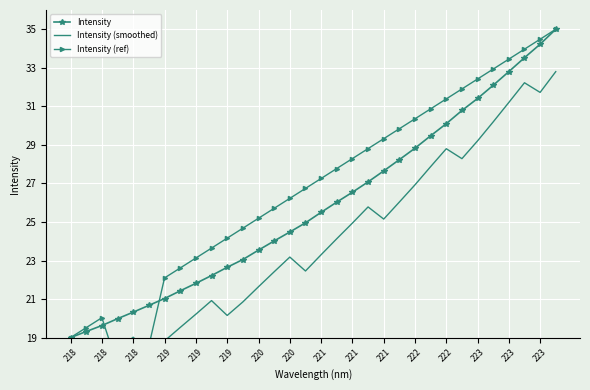

Which label corresponds to the smallest value in the chart?

218